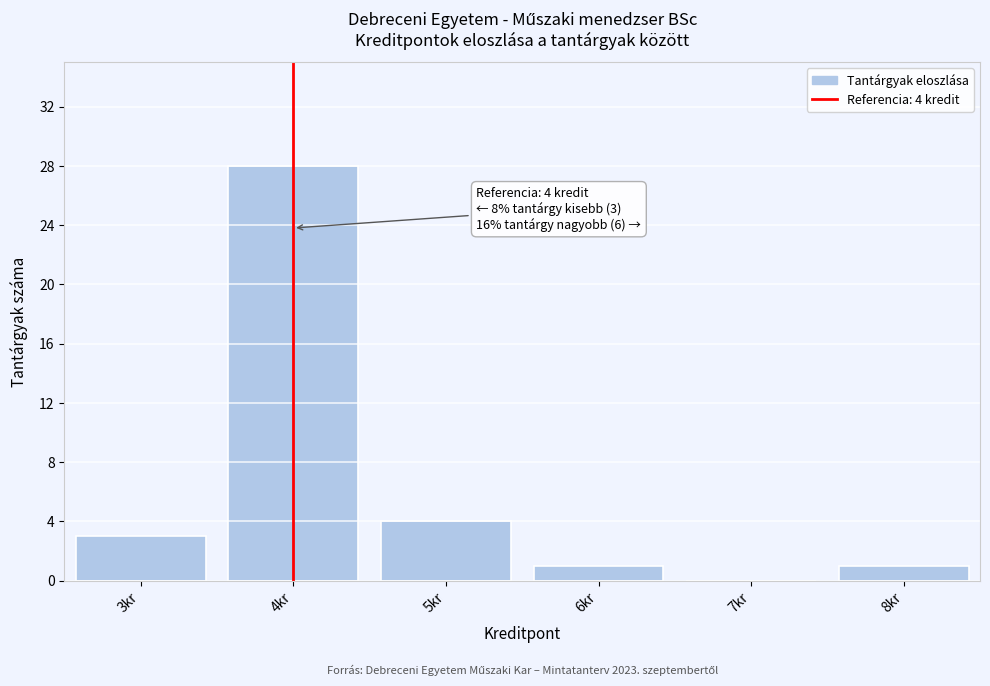

Over which range of the x-axis is the bar tallest?

3.5 to 4.5